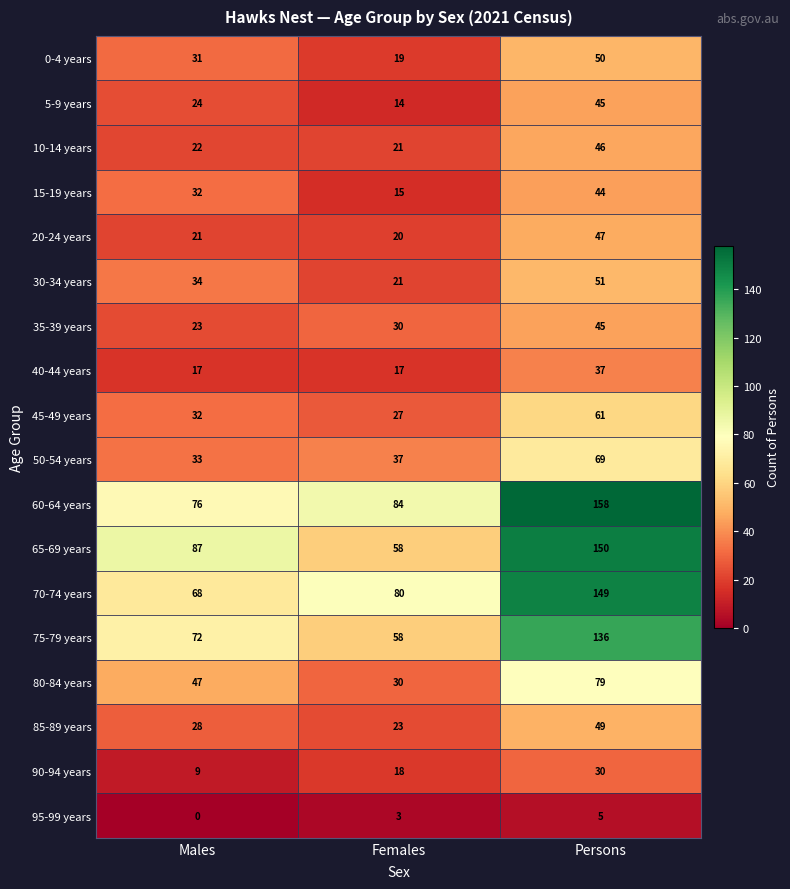

At which category is the sum across all series the highest?

Persons